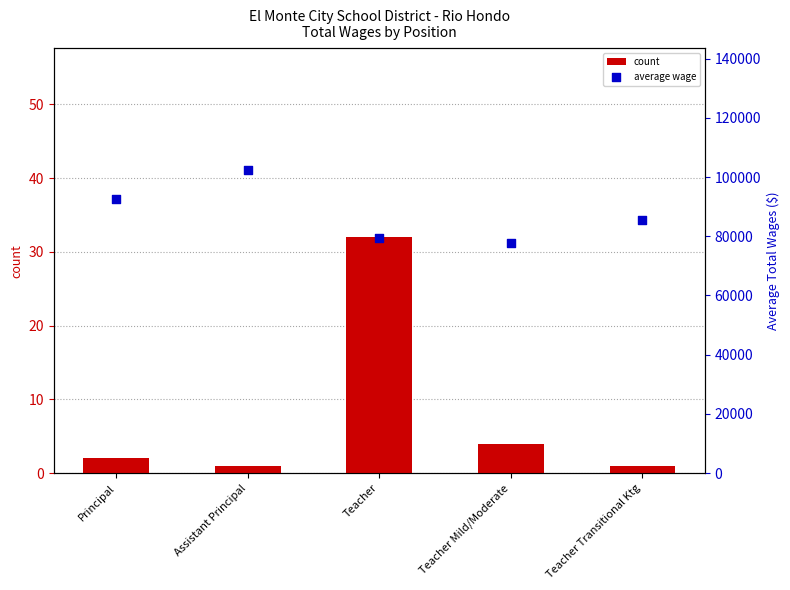

Which series has the largest Y range (max minus min)?

average wage